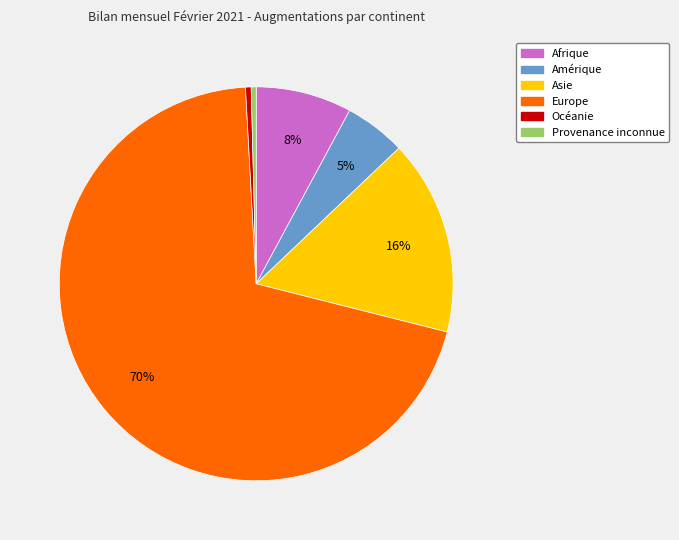

Count the number of slices in the pie.

6